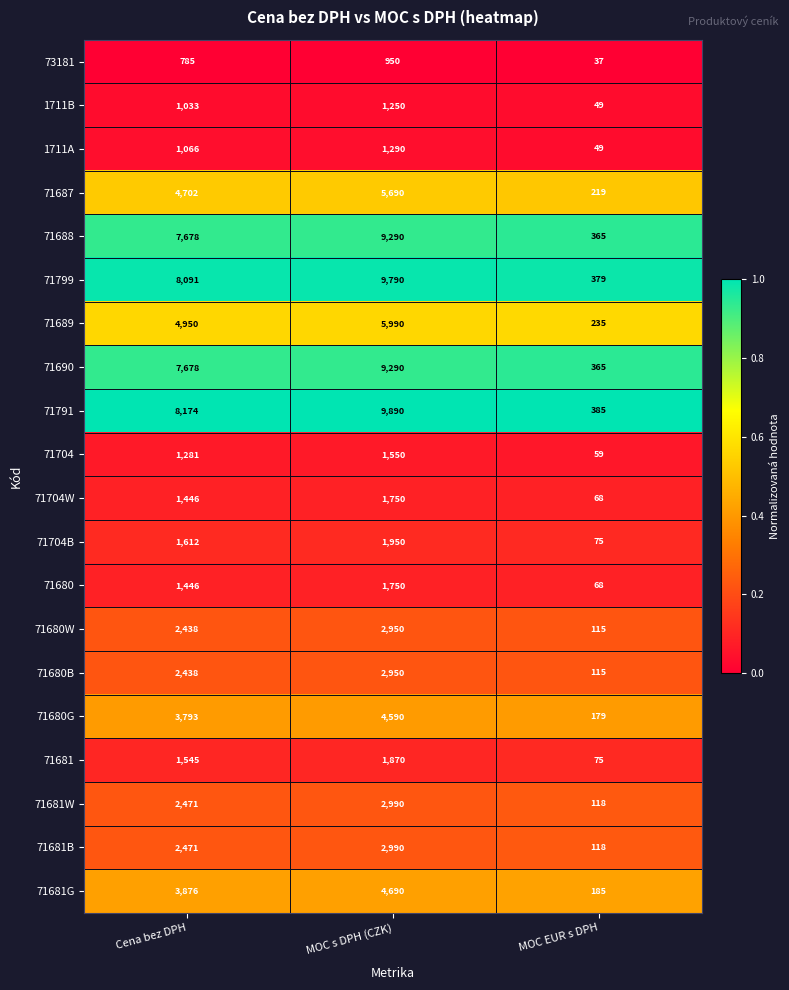

What is the total value across all series at Cena bez DPH?

68974